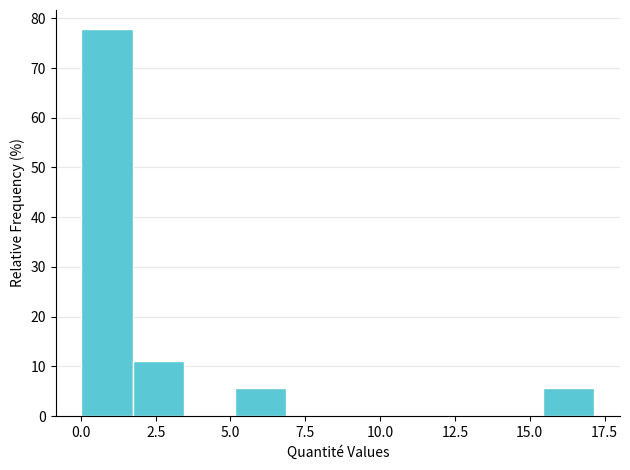

Read against the x-axis, roughly where is the centre of the tallest bar?

1.0